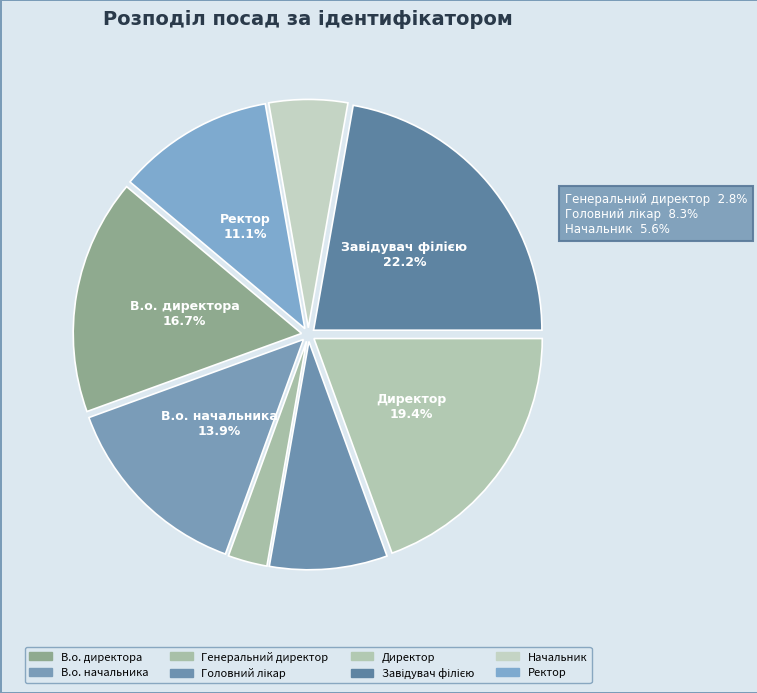

Which slice is the largest?

Завідувач філією